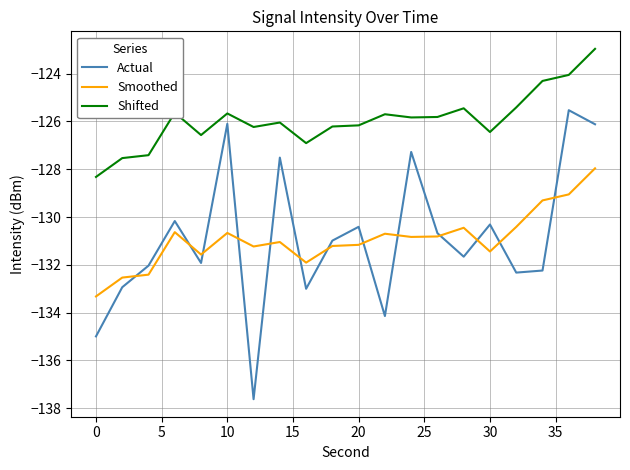

What is the minimum value for Actual?

-137.6